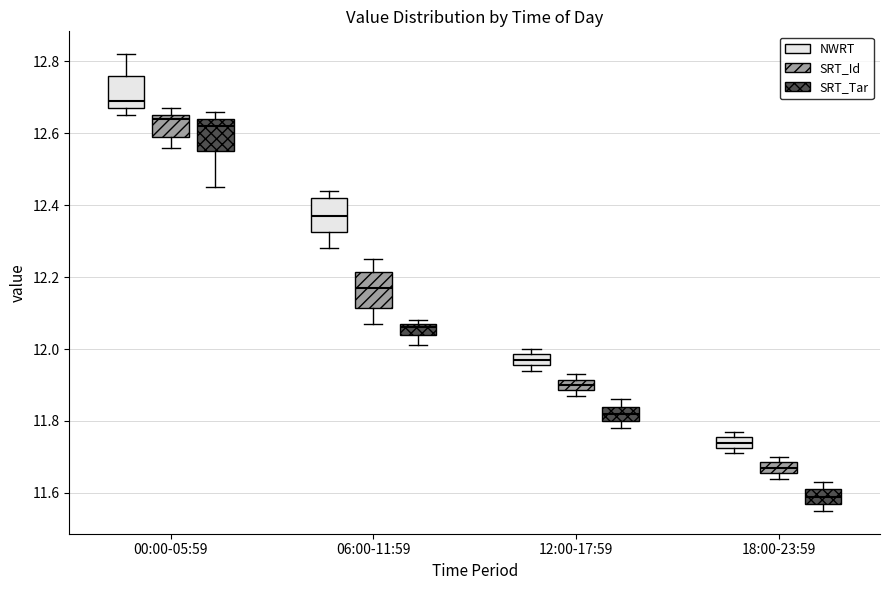

Where is the lower edge of the box for 00:00-05:59 (SRT_Id) on the y-axis? The values are not printed on the chart, so give them approximately, as read against the axis.

12.60